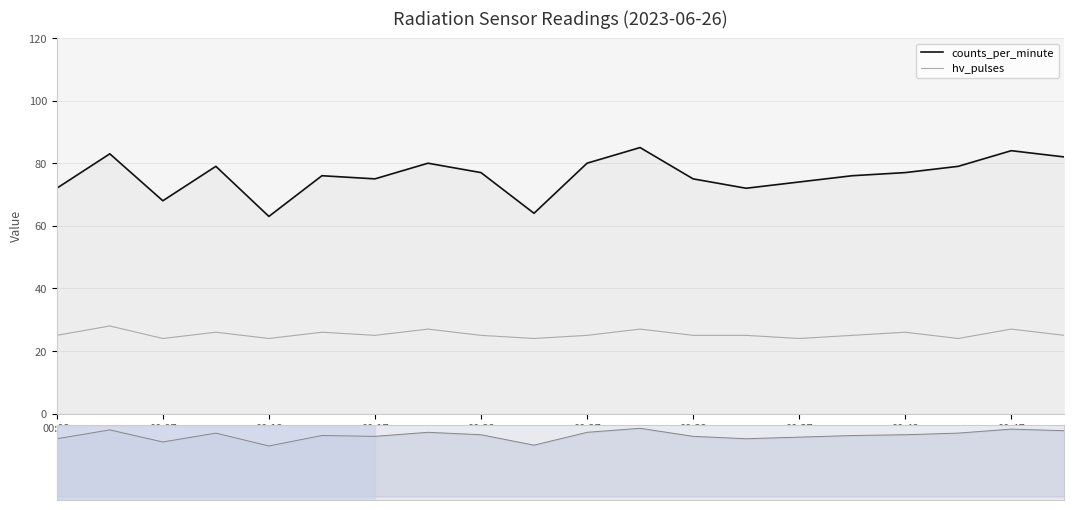

Reading left to right, transcribe all the data shown in this chart.

counts_per_minute: 72	83	68	79	63	76	75	80	77	64	80	85	75	72	74	76	77	79	84	82
hv_pulses: 25	28	24	26	24	26	25	27	25	24	25	27	25	25	24	25	26	24	27	25